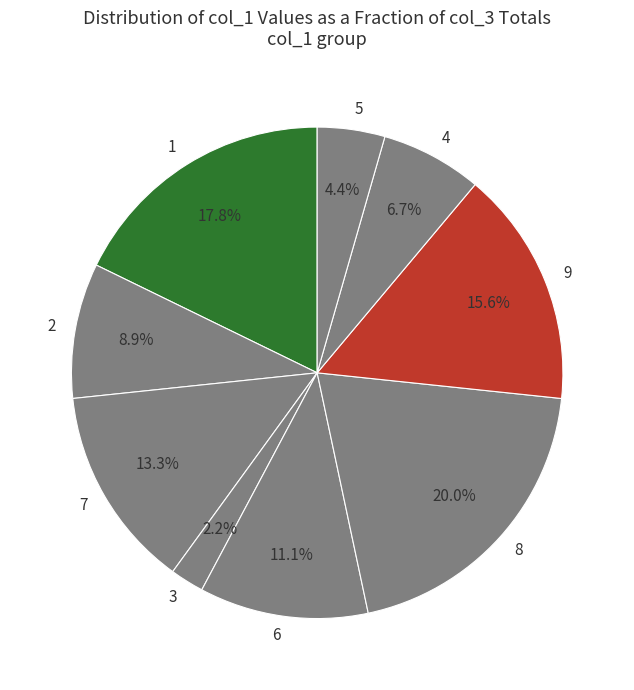

Do 5 and 4 together represent more than half of the pie?

No